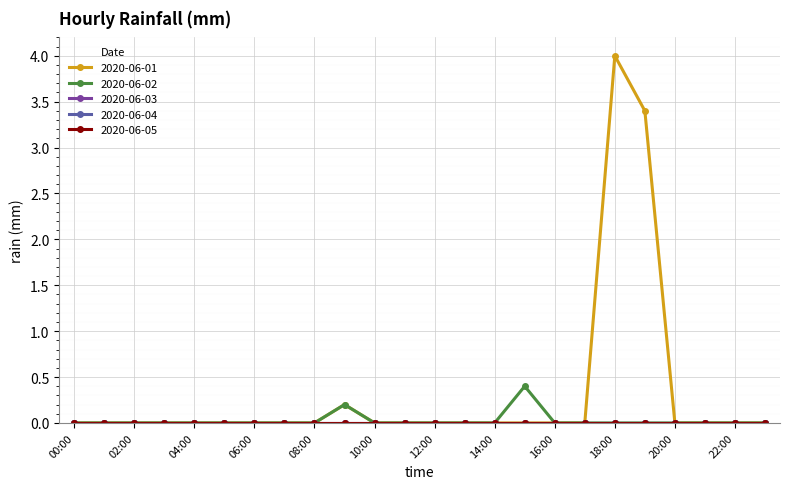

Is this an area chart (filled region under the line)?

No